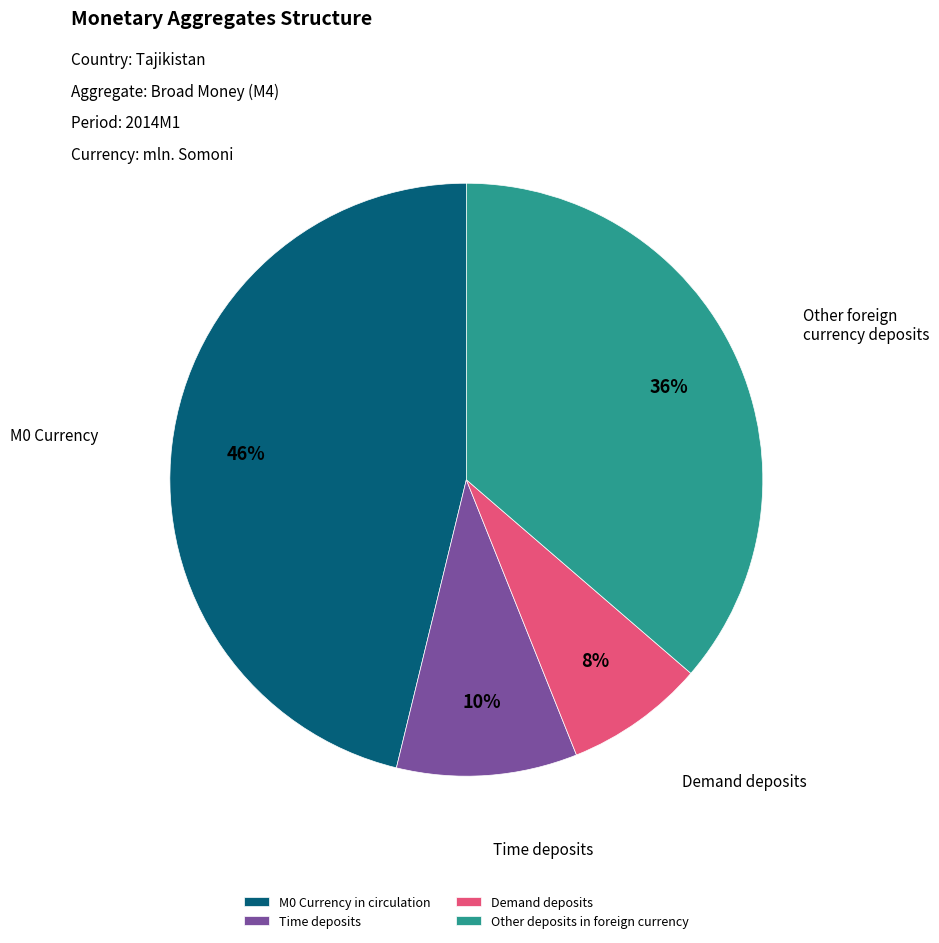

Which has a higher value, Demand deposits or Other deposits in foreign currency?

Other deposits in foreign currency